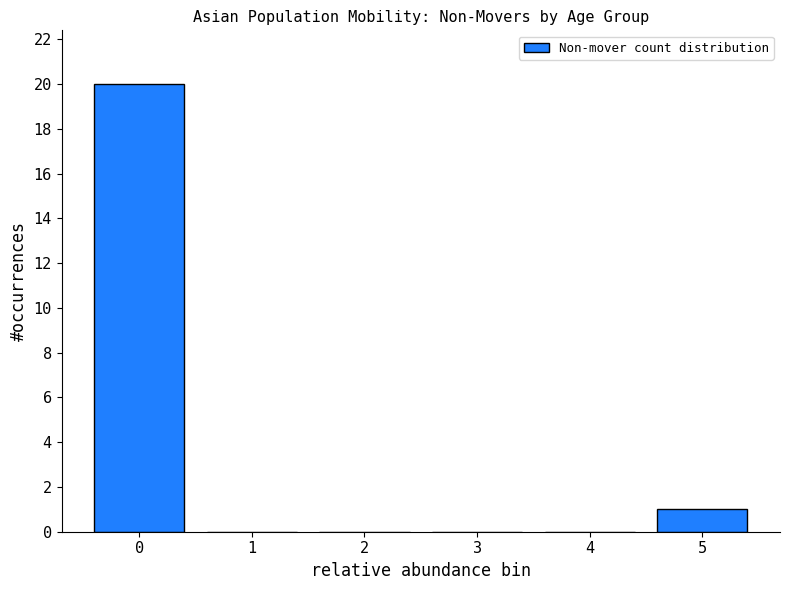

Reading right to left, what are all the values shown in this chart?

5=1	4=0	3=0	2=0	1=0	0=20